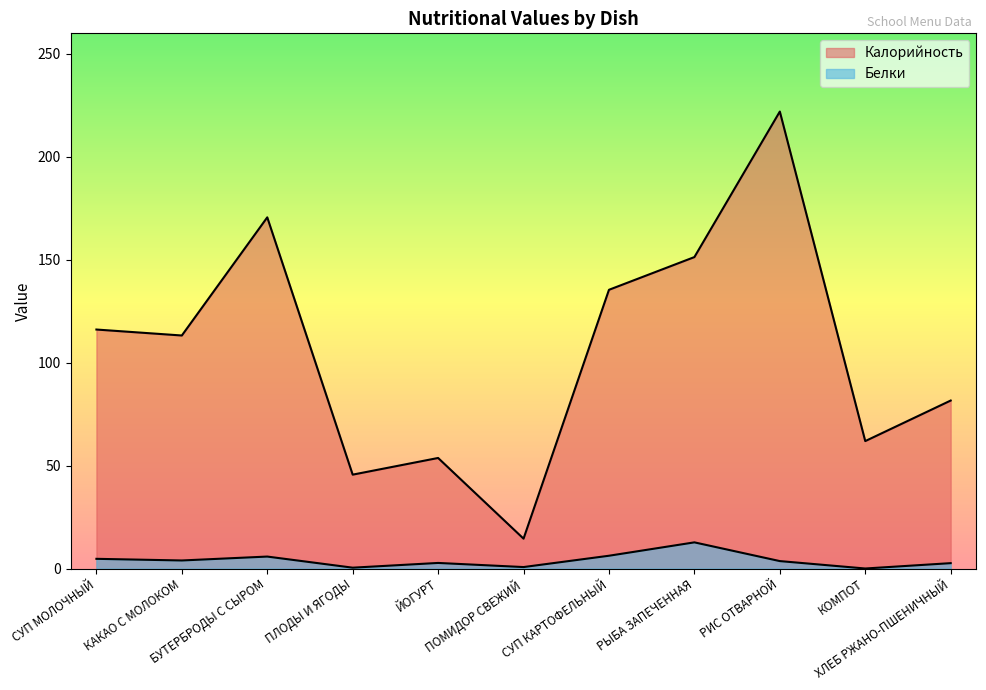

What is the maximum value for Калорийность?

222.0